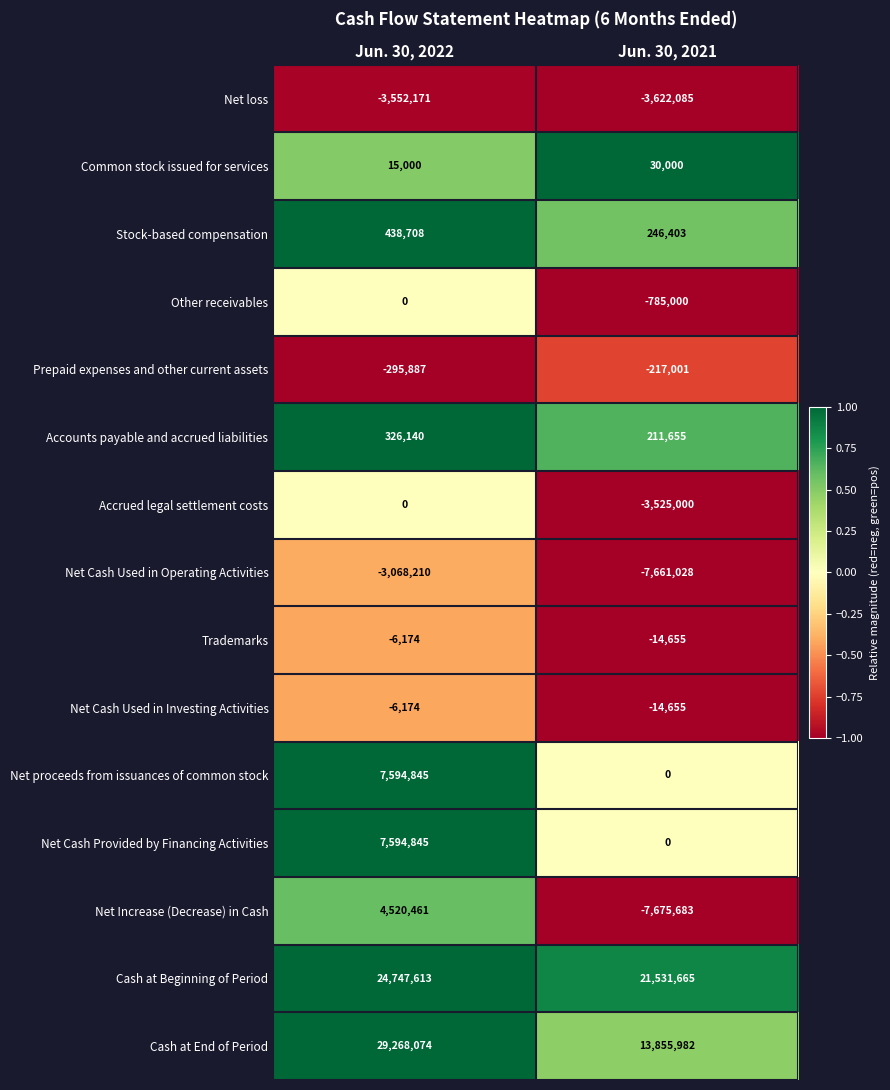

What is the sum of all Cash at End of Period values?

43124056